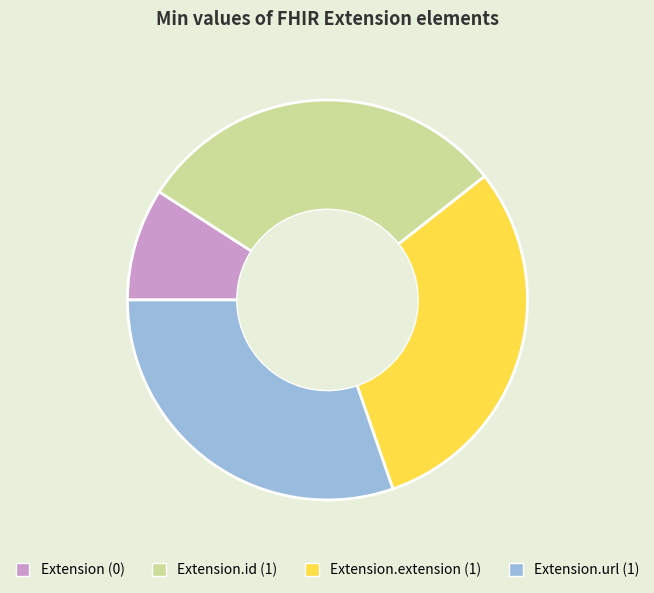

Is there any slice that represents more than half of the pie?

No